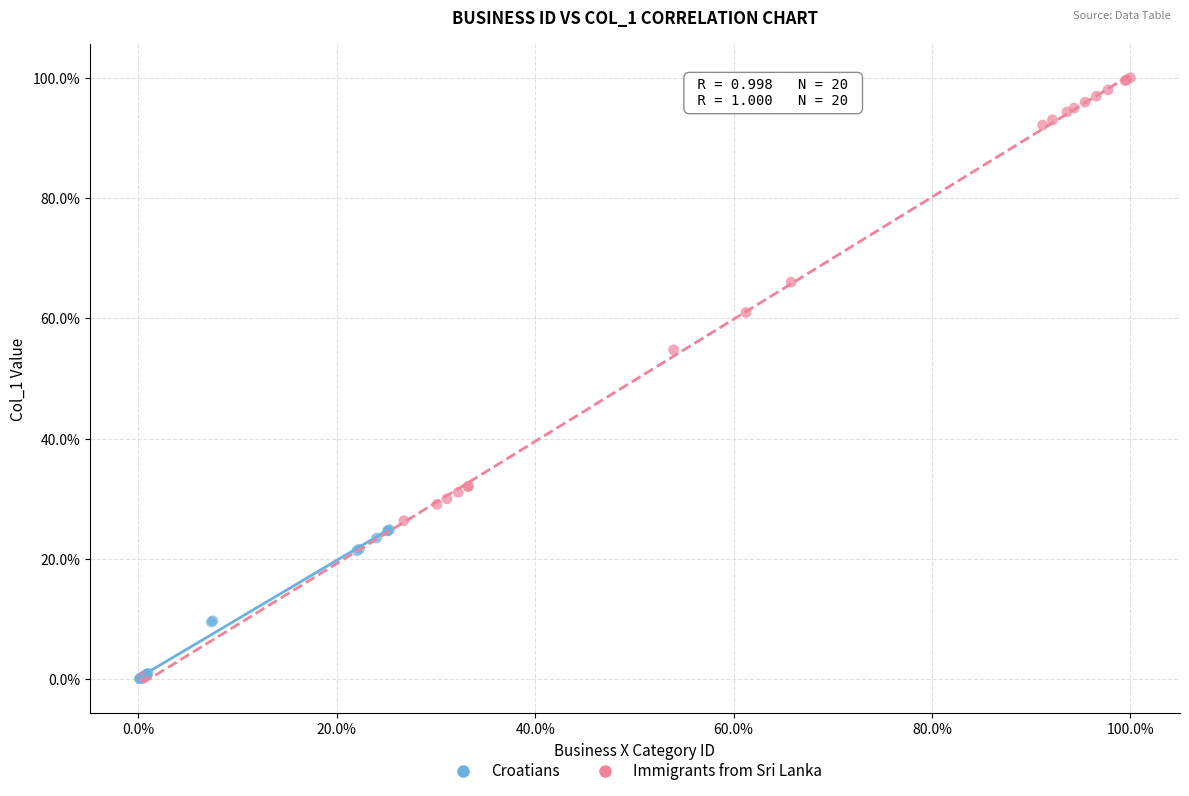

Which series has the widest spread of Y values?

Immigrants from Sri Lanka